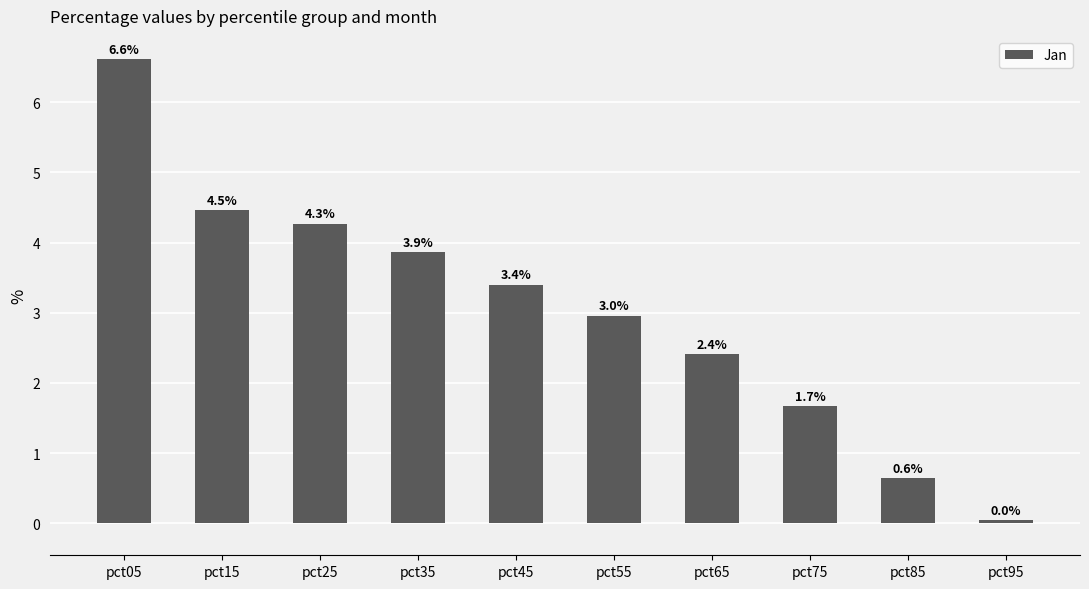

List the labels in order of value, largest first.

pct05, pct15, pct25, pct35, pct45, pct55, pct65, pct75, pct85, pct95